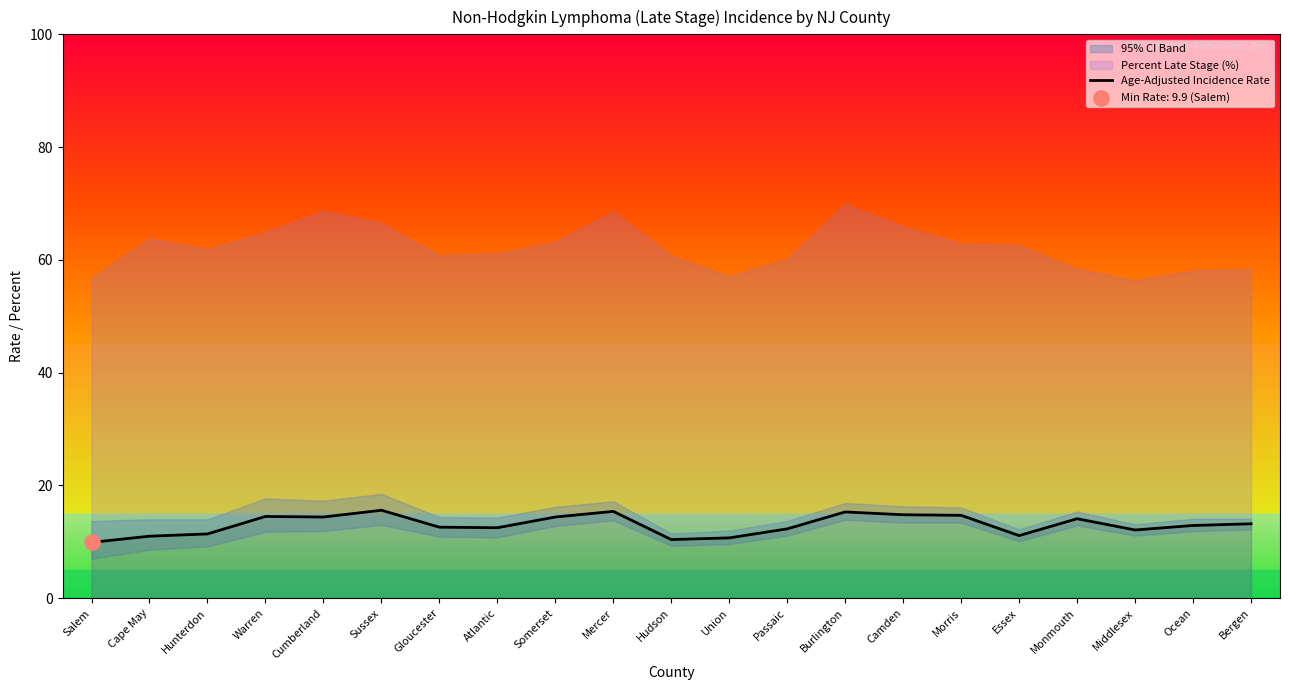

What is the change in value from Atlantic to Monmouth?

+1.6